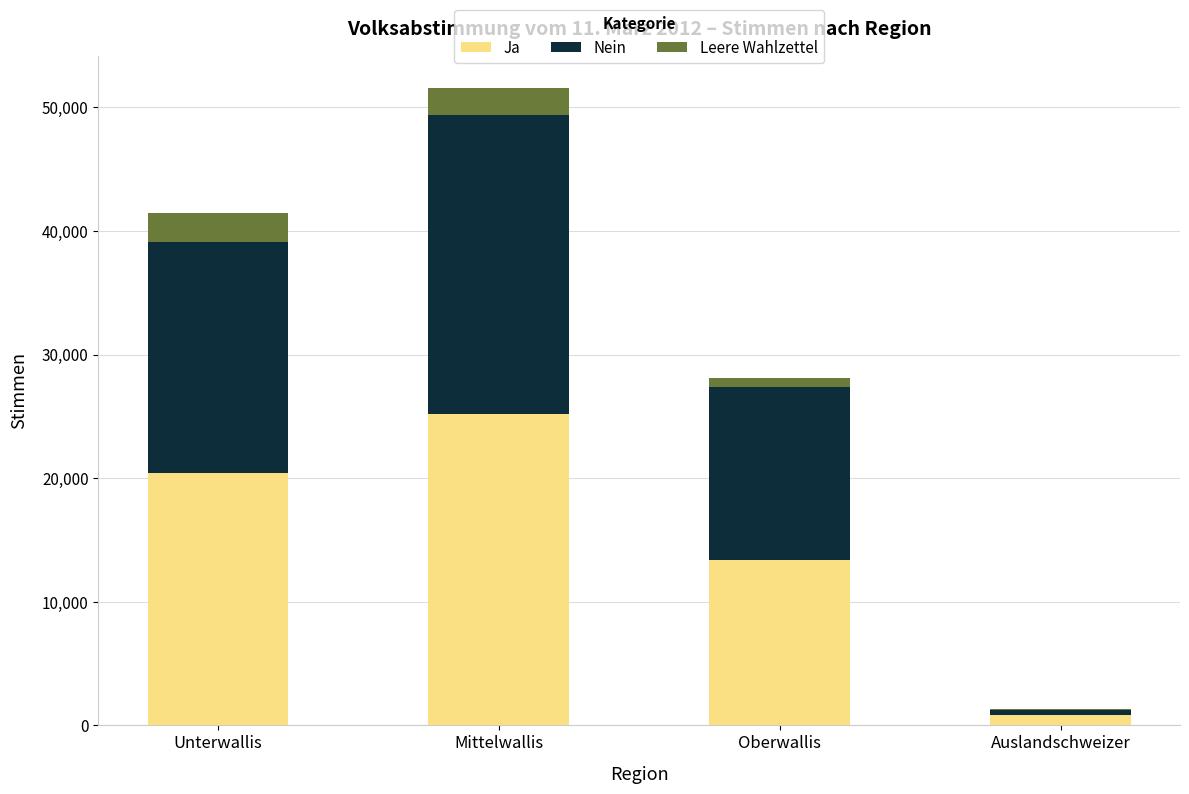

At which category is the sum across all series the highest?

Mittelwallis